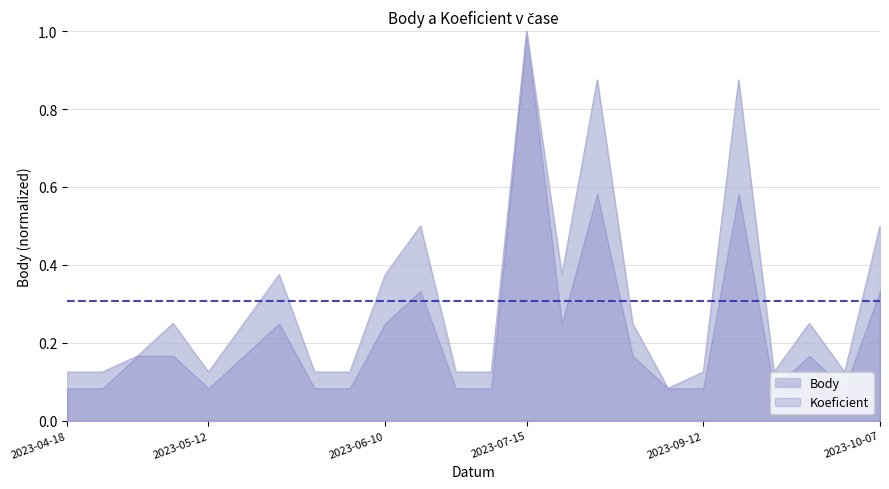

At which category does the chart reach its peak across all series?

2023-07-15